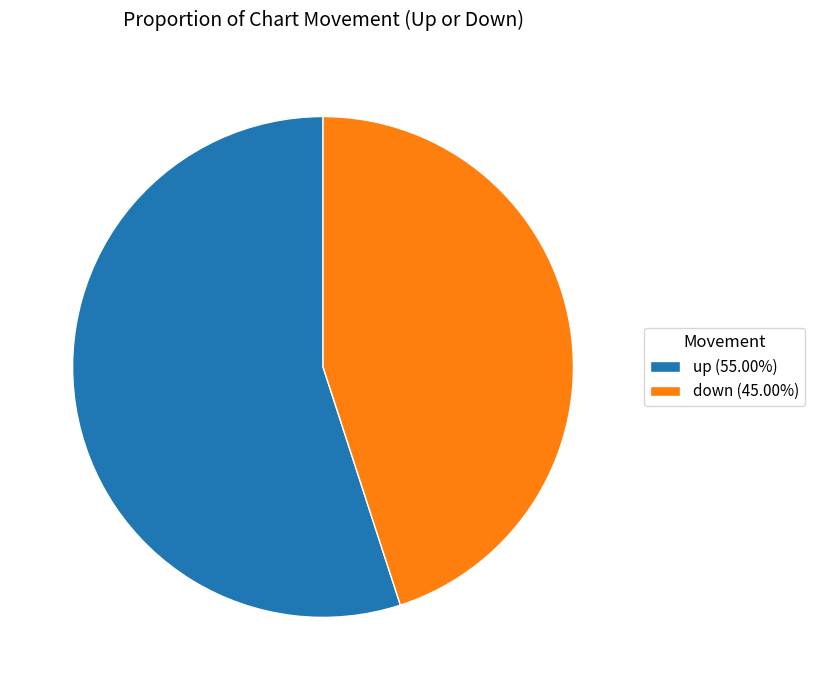

Do down and up together represent more than half of the pie?

Yes